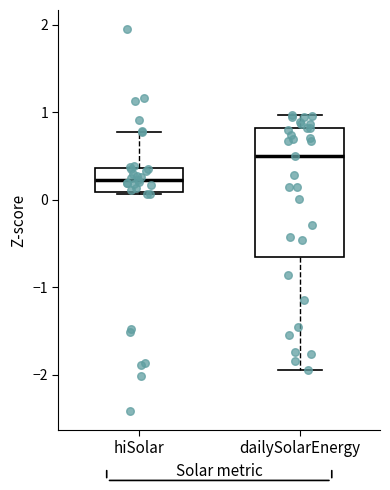

Comparing the boxes themselves (not the whiskers), which one is the tallest?

dailySolarEnergy